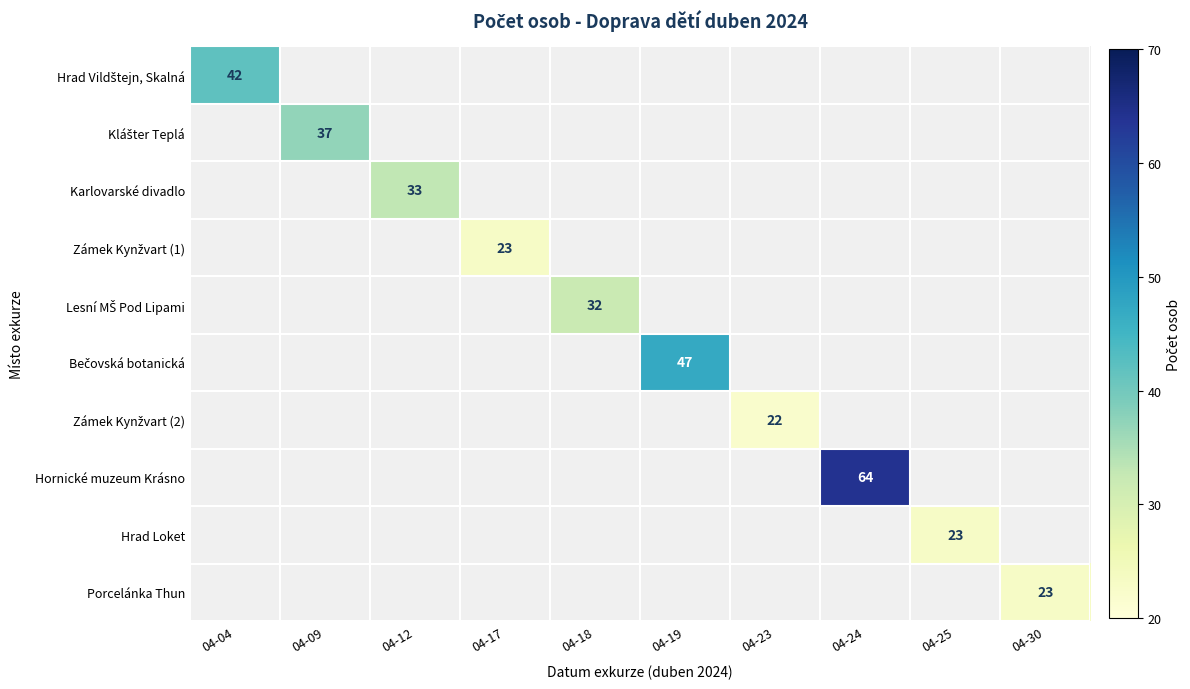

True or false: Hrad Loket has a value of 40 at 04-25.

False